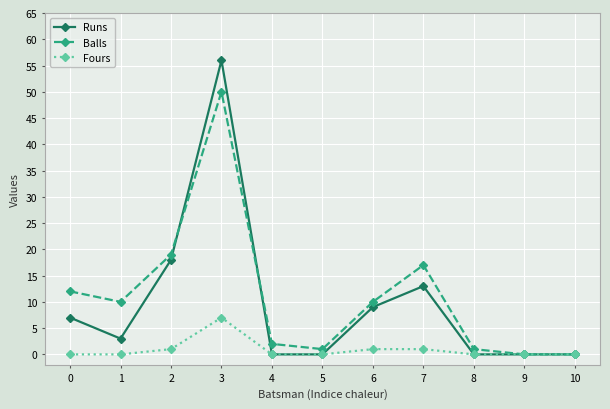

Between 1 and 10, which series saw the biggest shift?

Balls